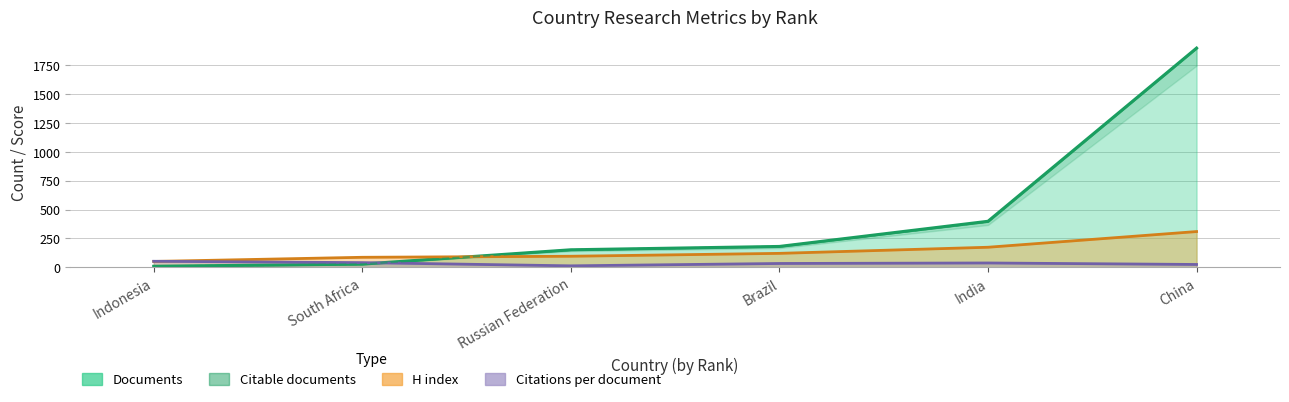

After their last crossing, which series has the higher values: Citations per document or Documents?

Documents